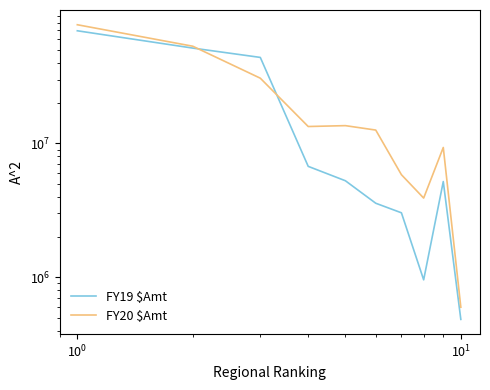

How many interior local valleys does the FY20 $Amt series have?

2